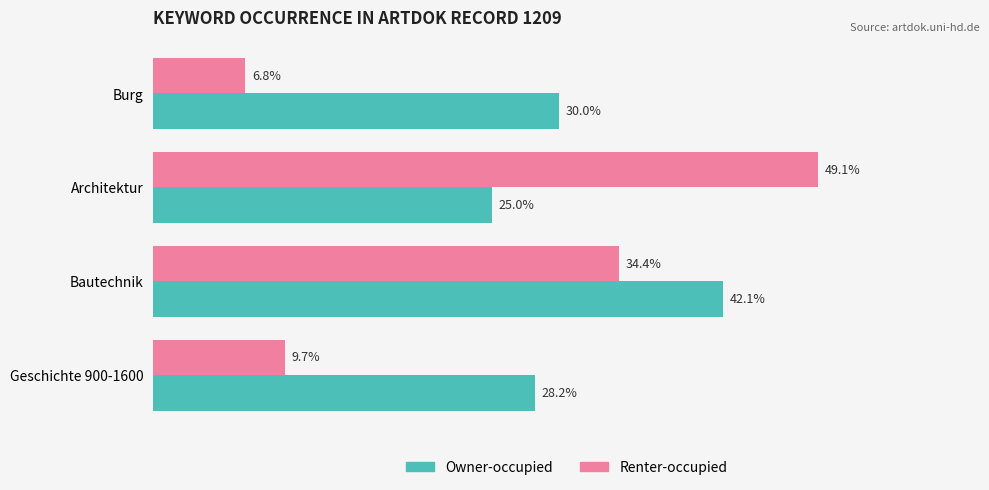

At which label is Owner-occupied closest to 33?

Burg